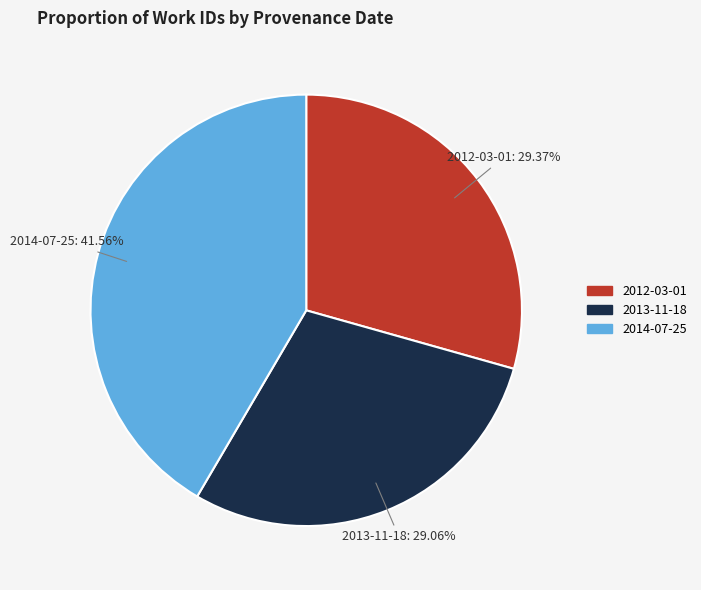

The 2014-07-25 slice represents 53% of the pie. True or false?

False